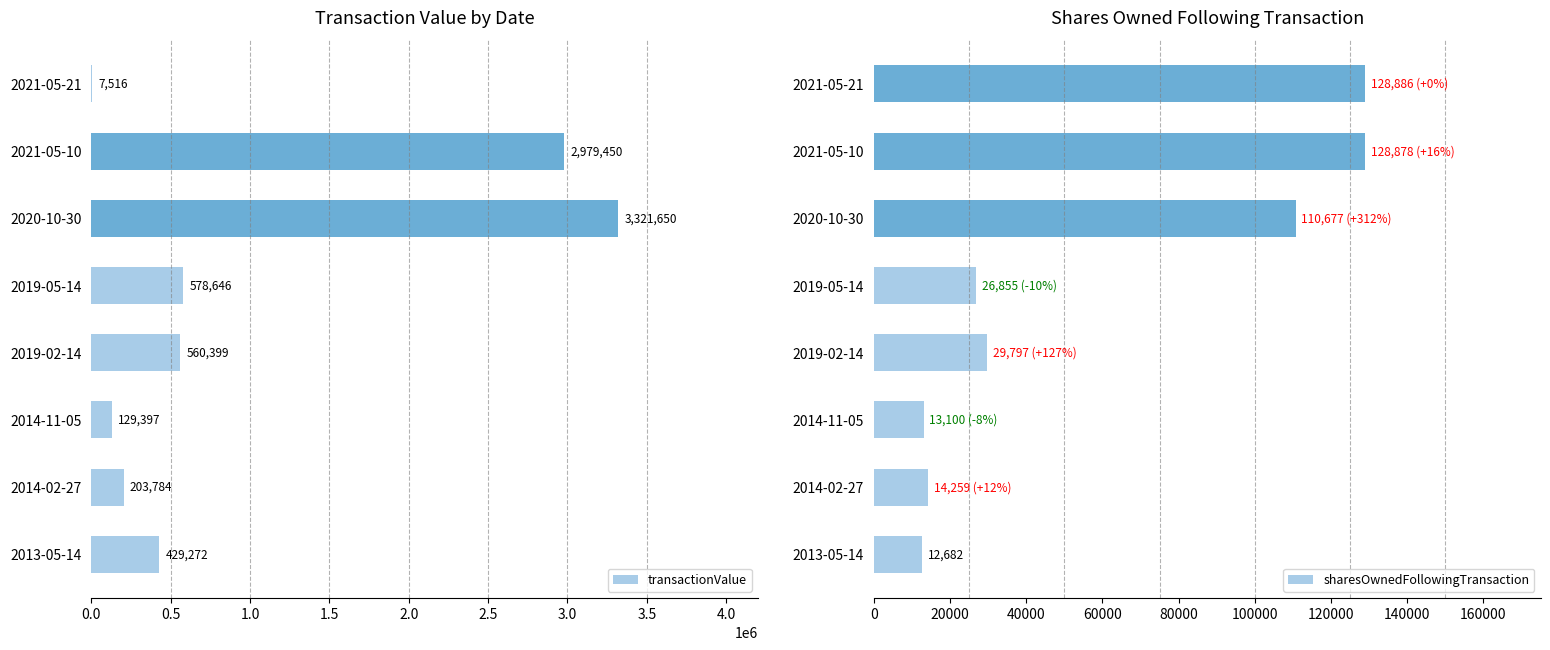

What is the approximate value of transactionValue at 2019-02-14?

560399